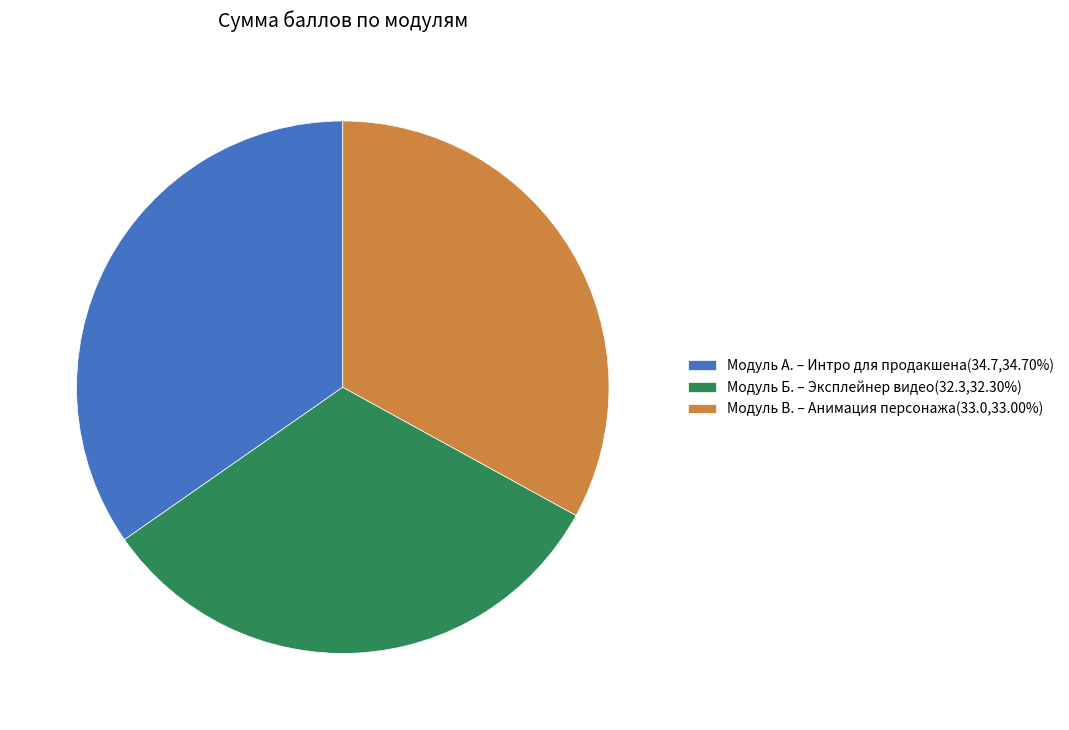

Does any single category account for the majority?

No